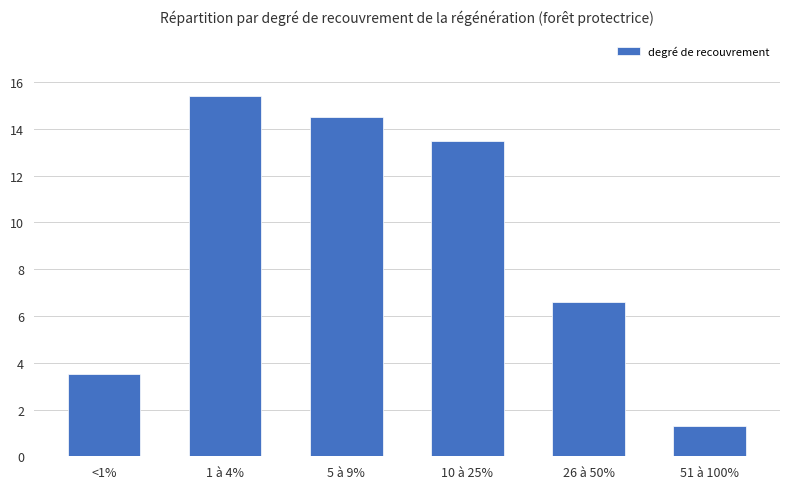

True or false: the data shows 15.4 at 1 à 4%.

True